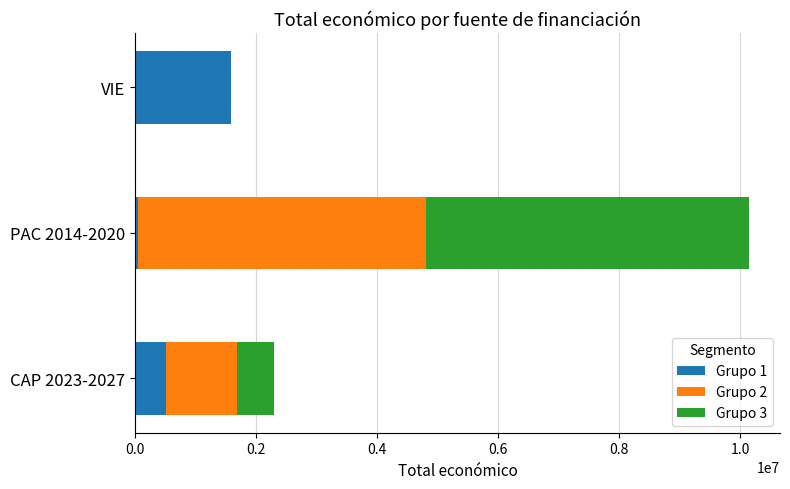

Is it true that Grupo 1 equals 1591588 at VIE?

True